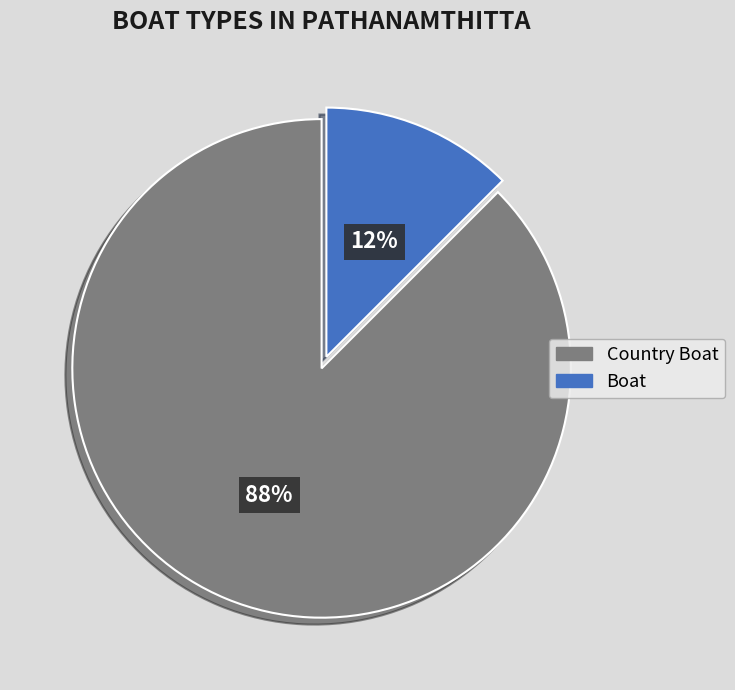

How many segments does this pie chart have?

2